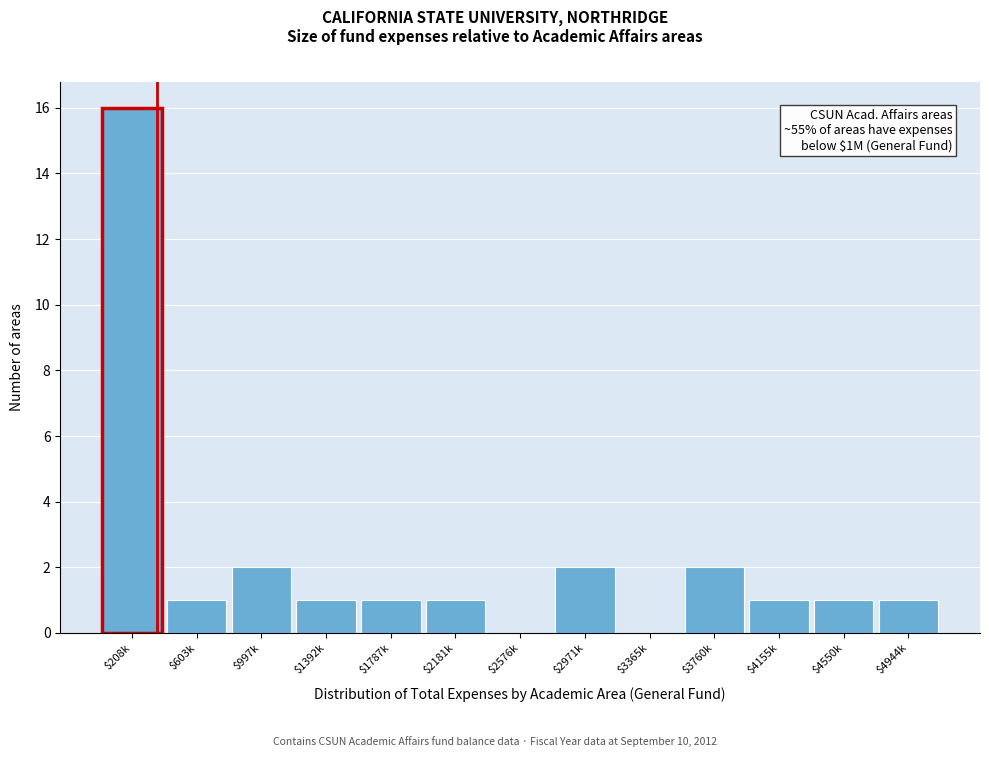

The chart shows a value of 1 at $2971k. True or false?

False